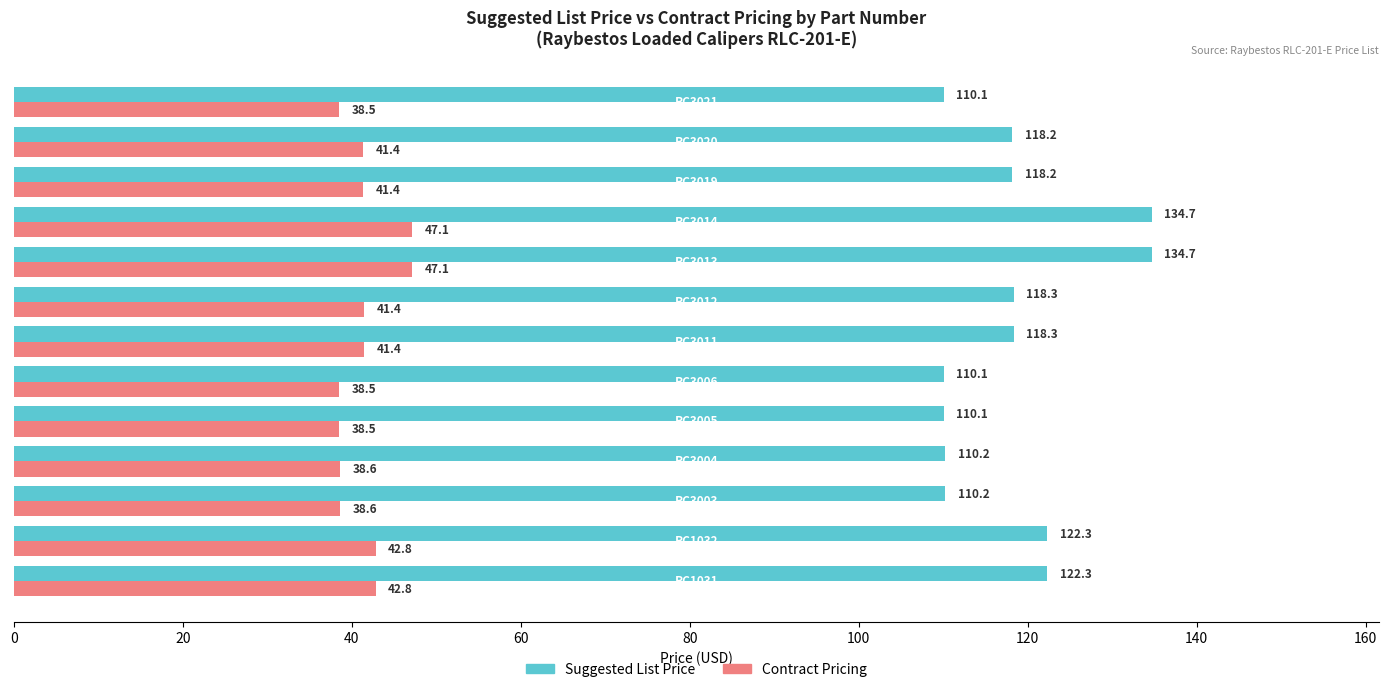

At how many categories does at least one series exceed 104?

13